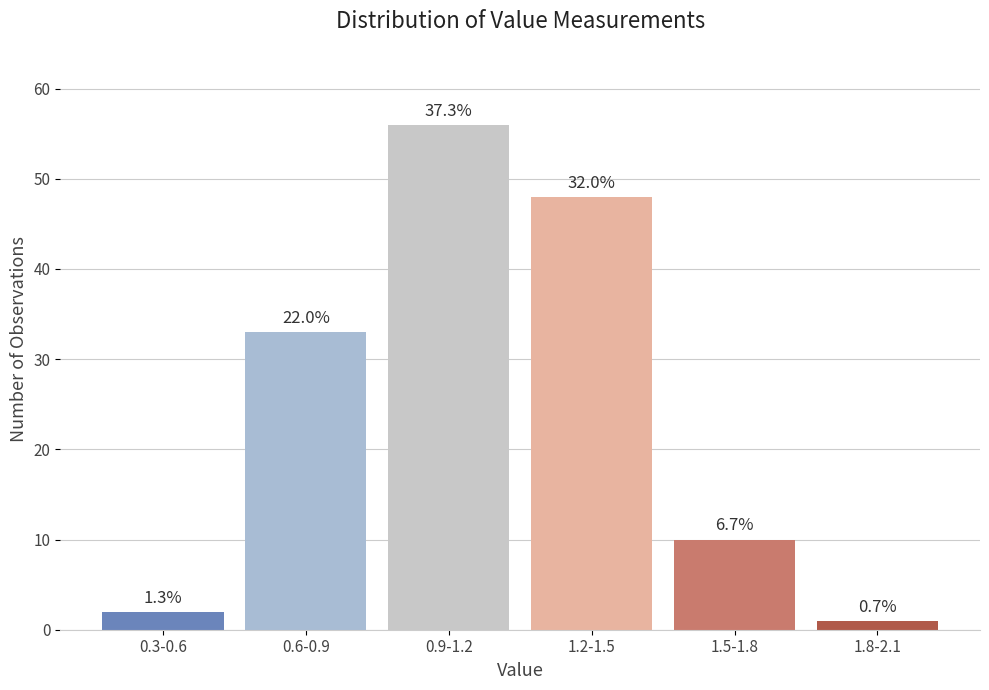

How many bars are there in total?

6